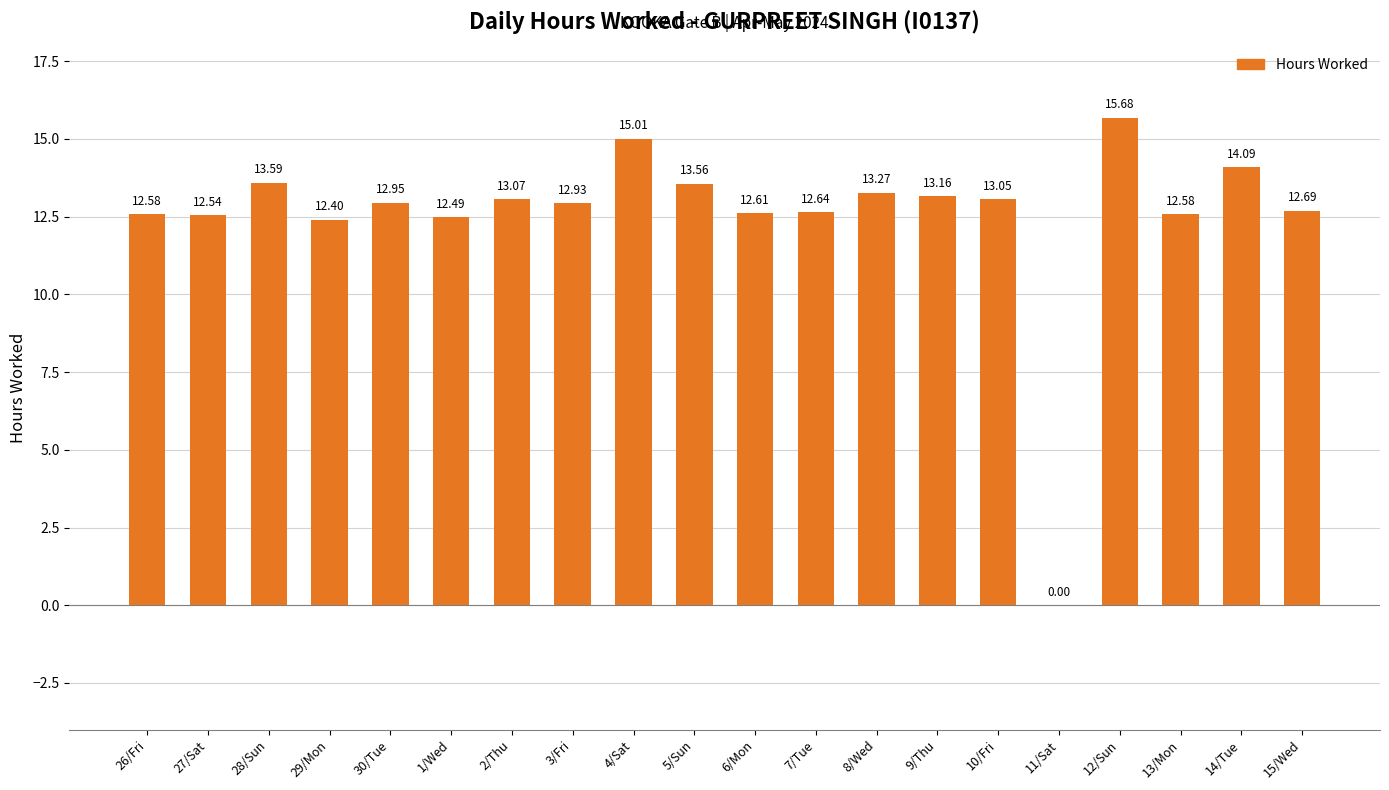

Count the number of categories in the chart.

20